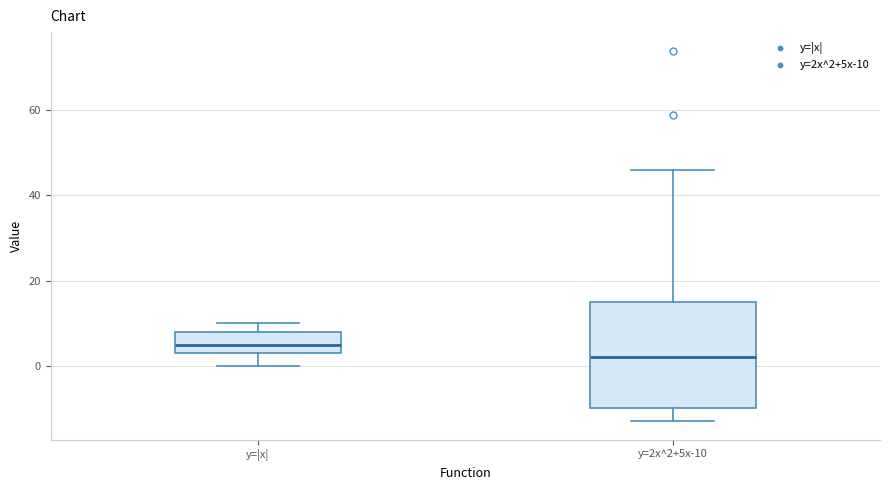

Reading left to right, transcribe this box plot: for each box, give where its median line is, the range the box spans, and where its two whiskers end, as read against the y-axis. The values are not printed on the chart, so give them approximately, as read against the axis.

y=|x|: median 6, box 4 to 8, whiskers 0 to 10
y=2x^2+5x-10: median 2, box -10 to 16, whiskers -12 to 46